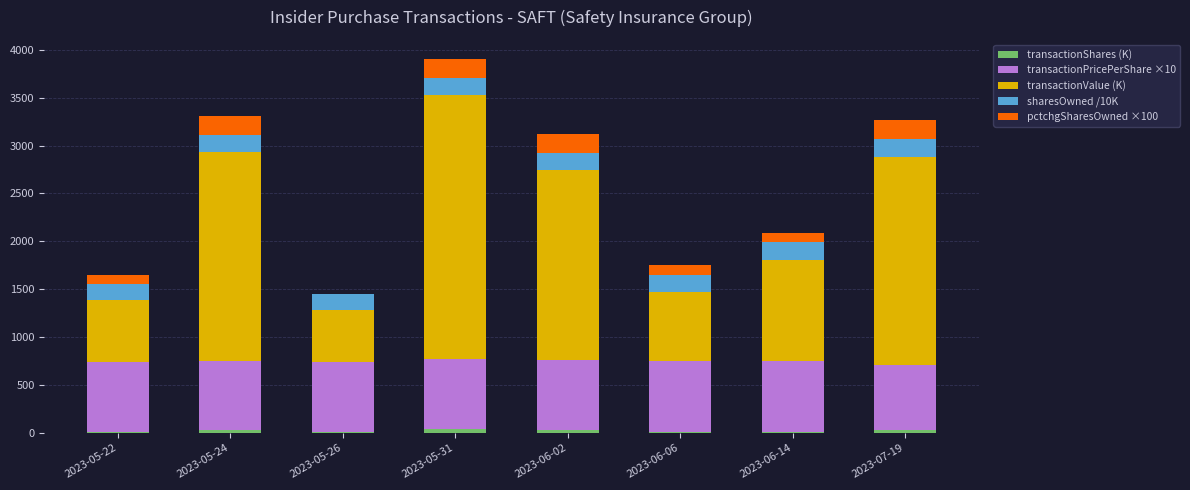

At which category is the sum across all series the highest?

2023-05-31